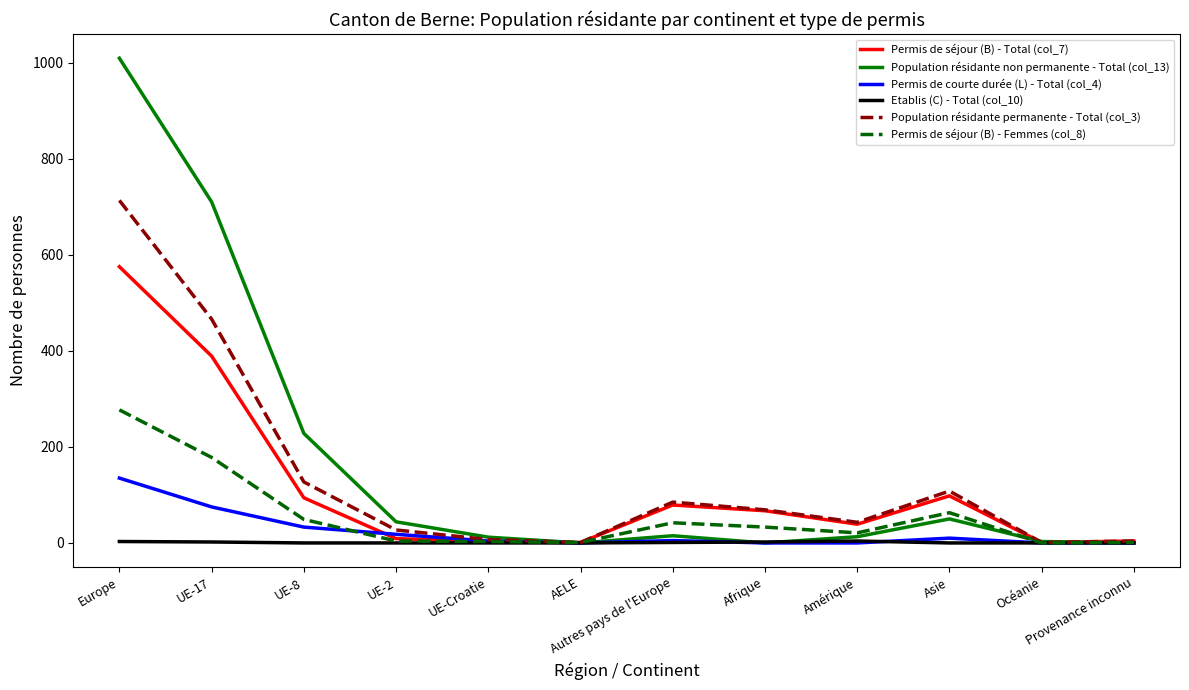

Is it true that Population résidante permanente - Total (col_3) equals 713 at Europe?

True